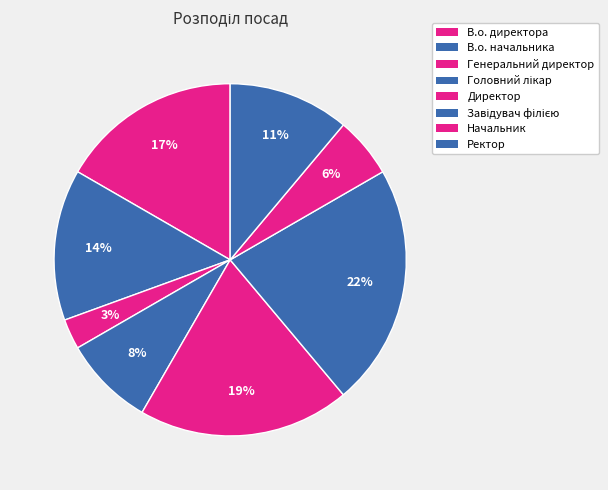

Count the number of slices in the pie.

8